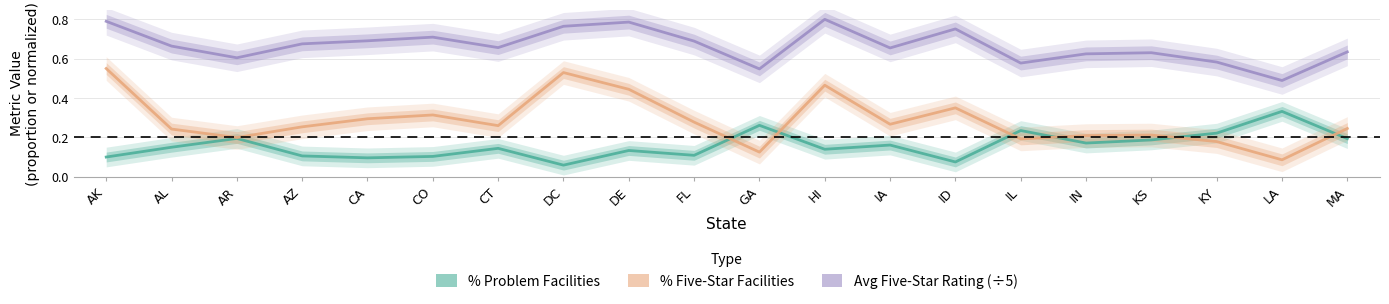

What is the minimum value shown in the chart?

0.1